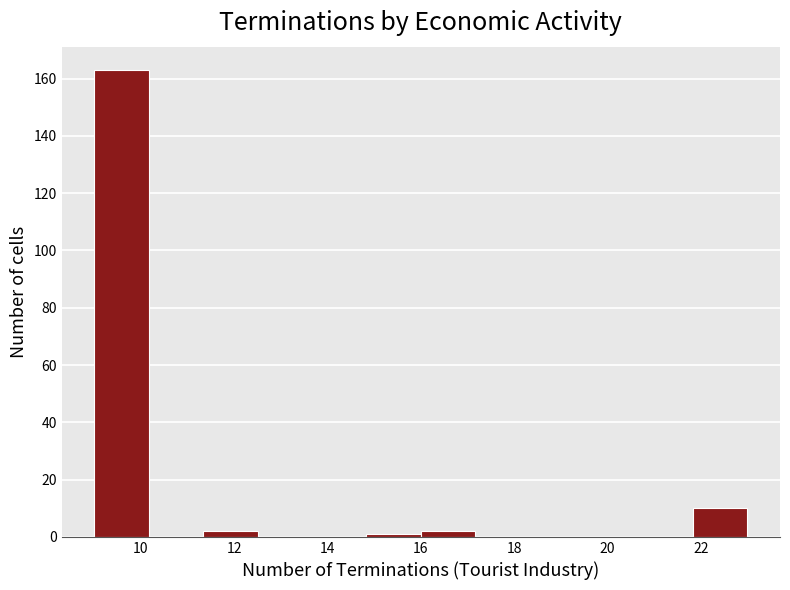

What is the height of the bar covering 9.0 to 10.2 on the x-axis? Neither the bar edges nor the heights are printed on the chart, so give them approximately, as read against the axes.

164